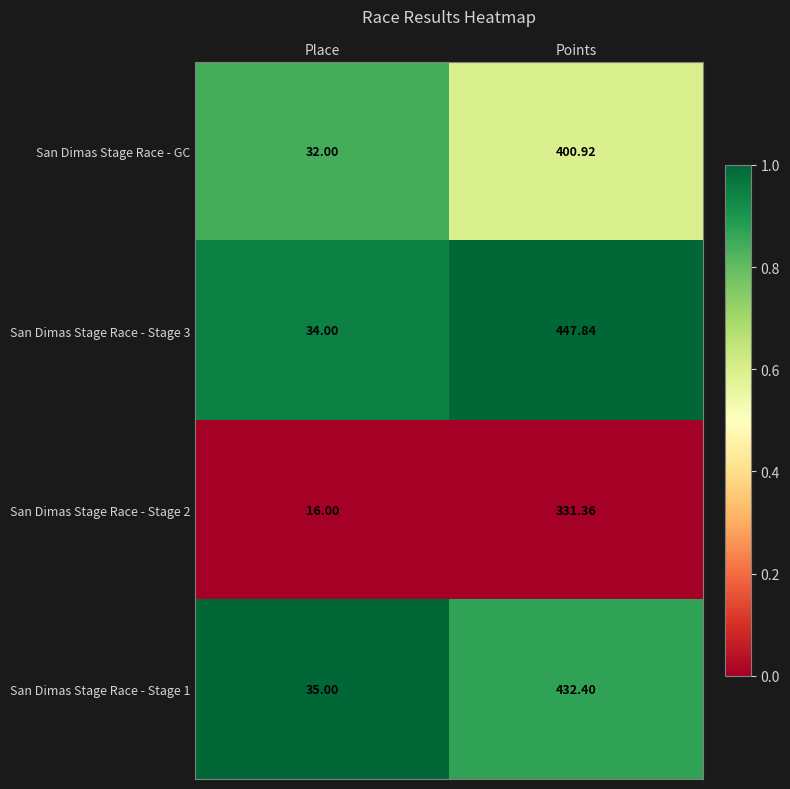

Where is San Dimas Stage Race - Stage 3 nearest to the value 240?

Place